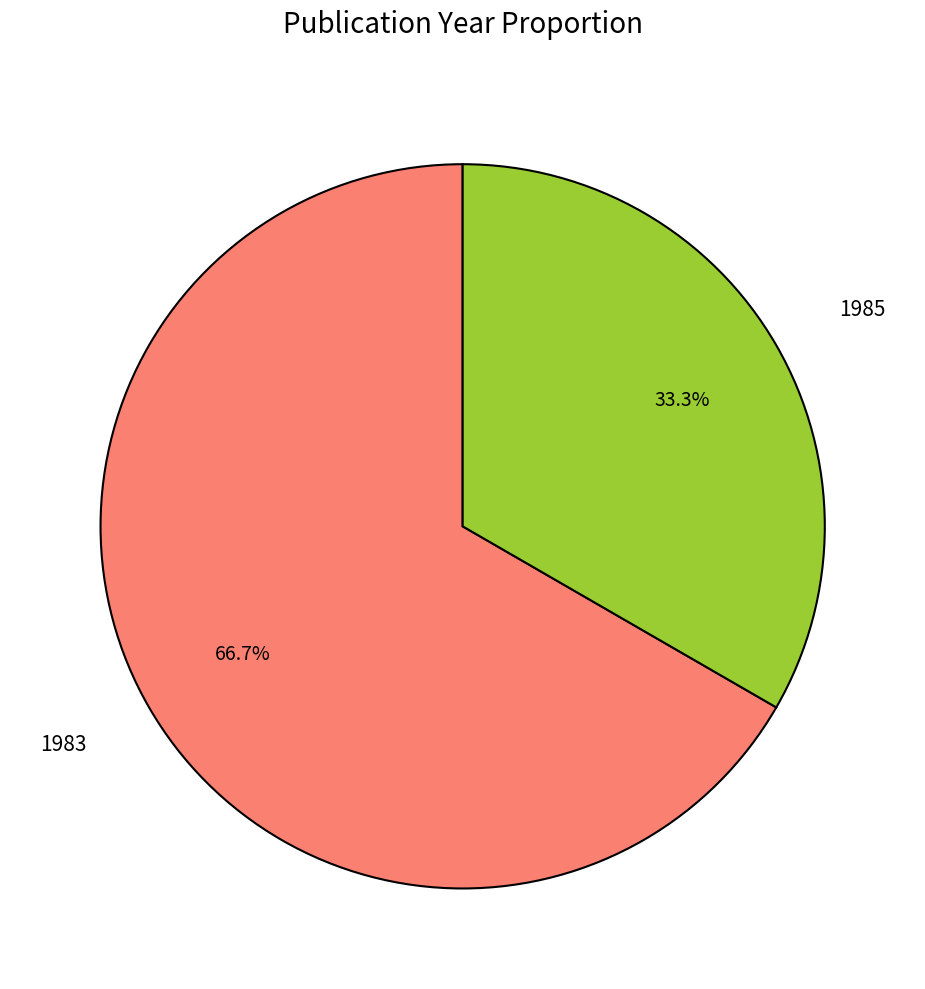

Is there a majority slice in this chart?

Yes